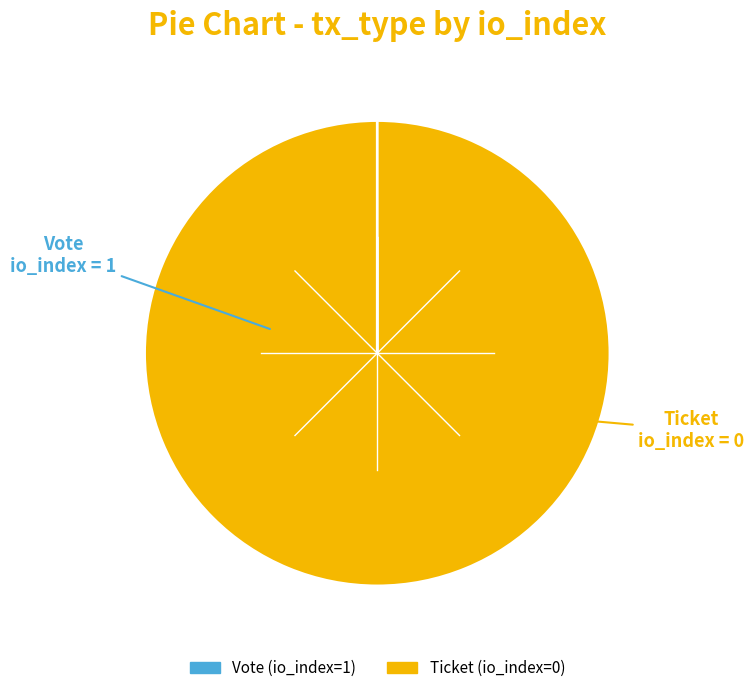

What is the change in value from Vote (io_index=1) to Ticket (io_index=0)?

-1